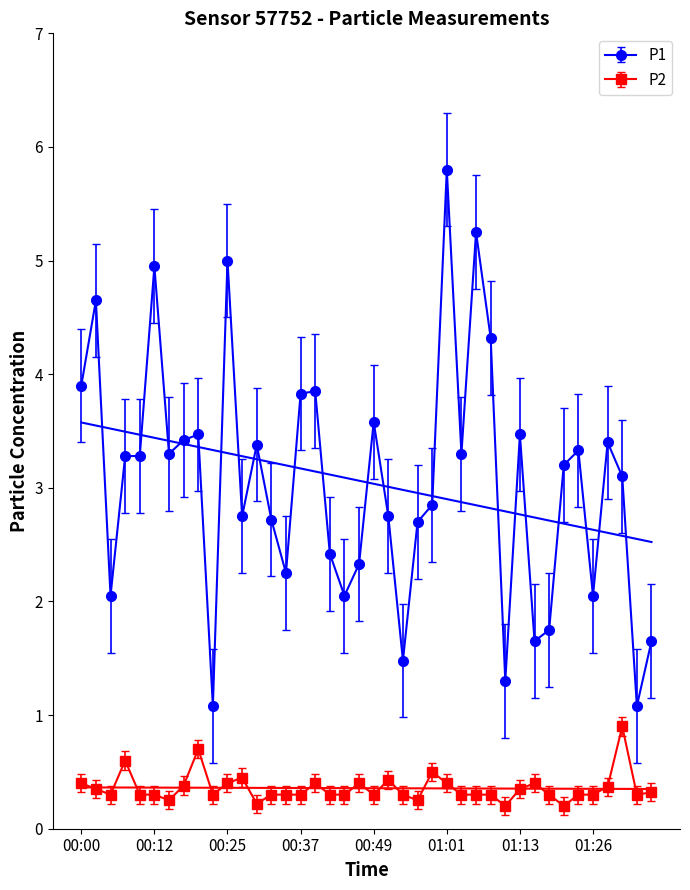

Is the value of P1 at 01:23 greater than the value of P2 at 00:44?

Yes